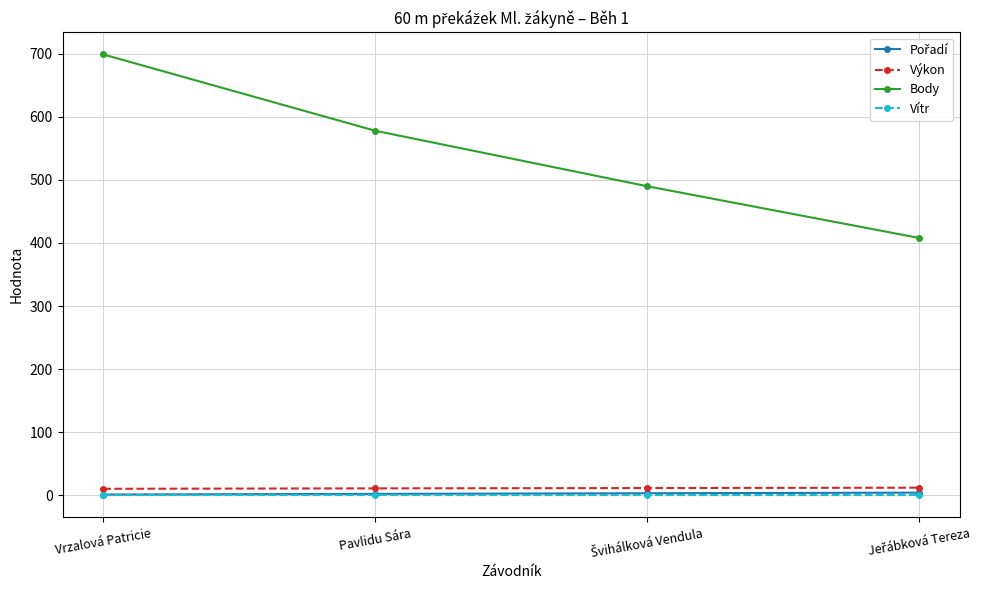

Which series has the largest range (max minus min)?

Body